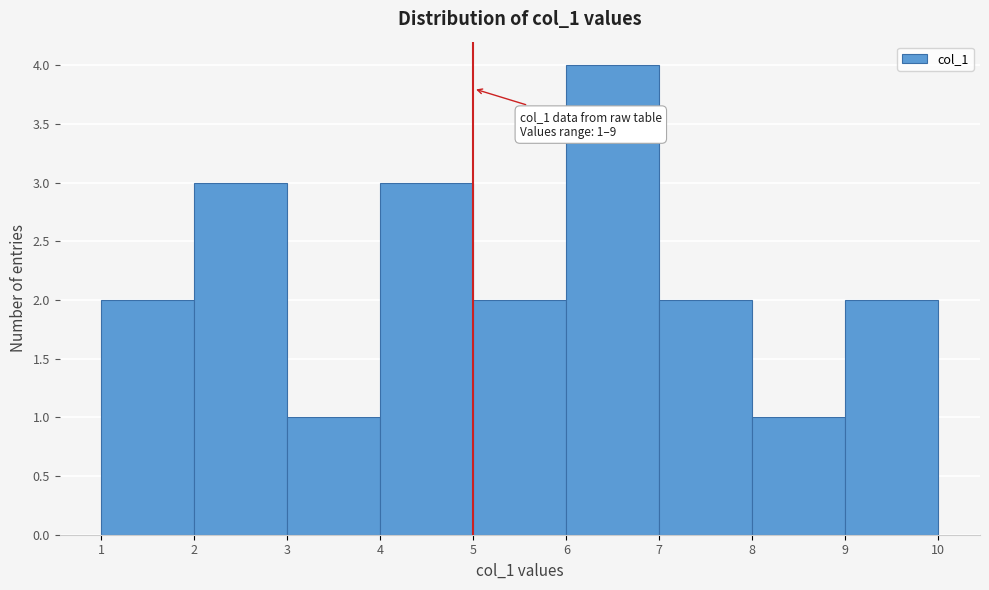

Which range on the x-axis has the tallest bar?

6 to 7